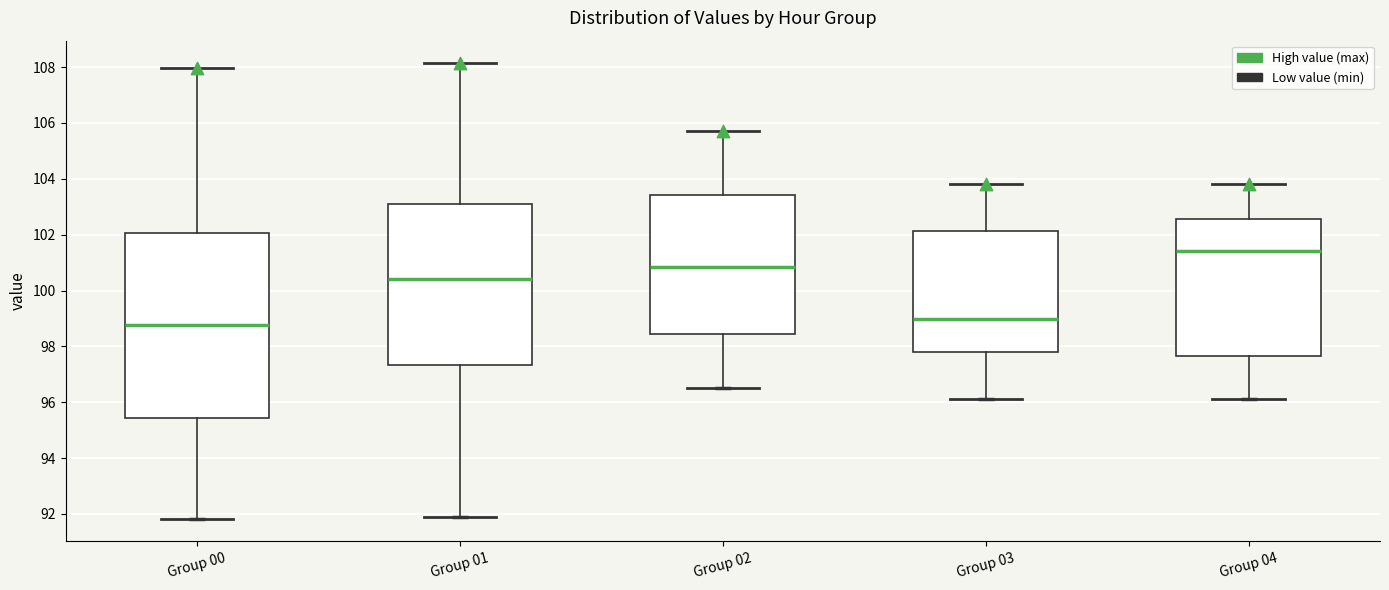

Which box is the tallest, from its lower edge to its upper edge?

Group 00